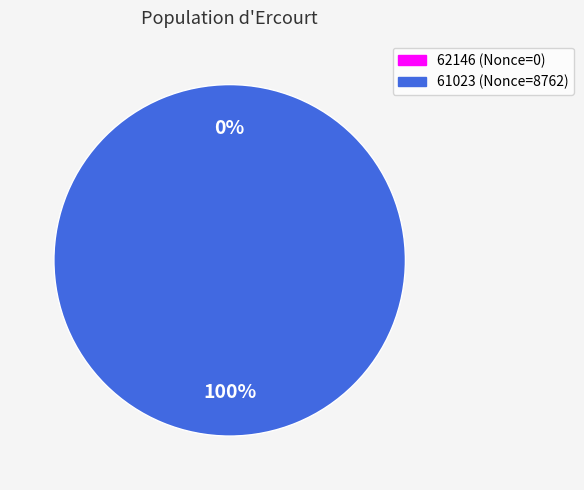

Between 62146 and 61023, which is larger?

61023